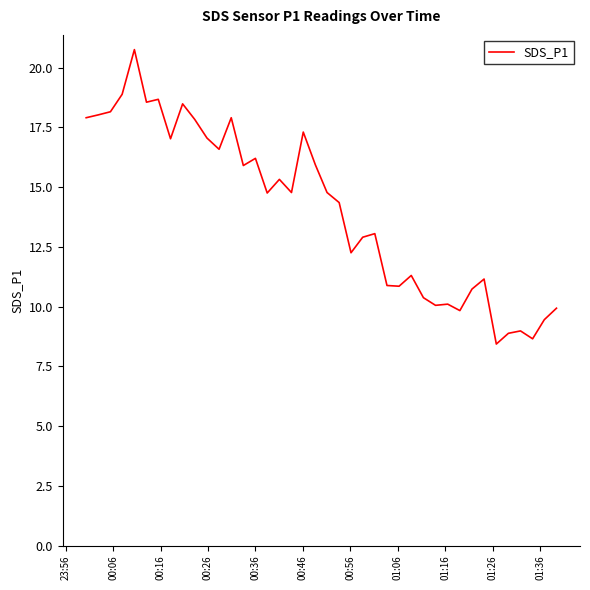

What is the greatest value displayed?

20.8